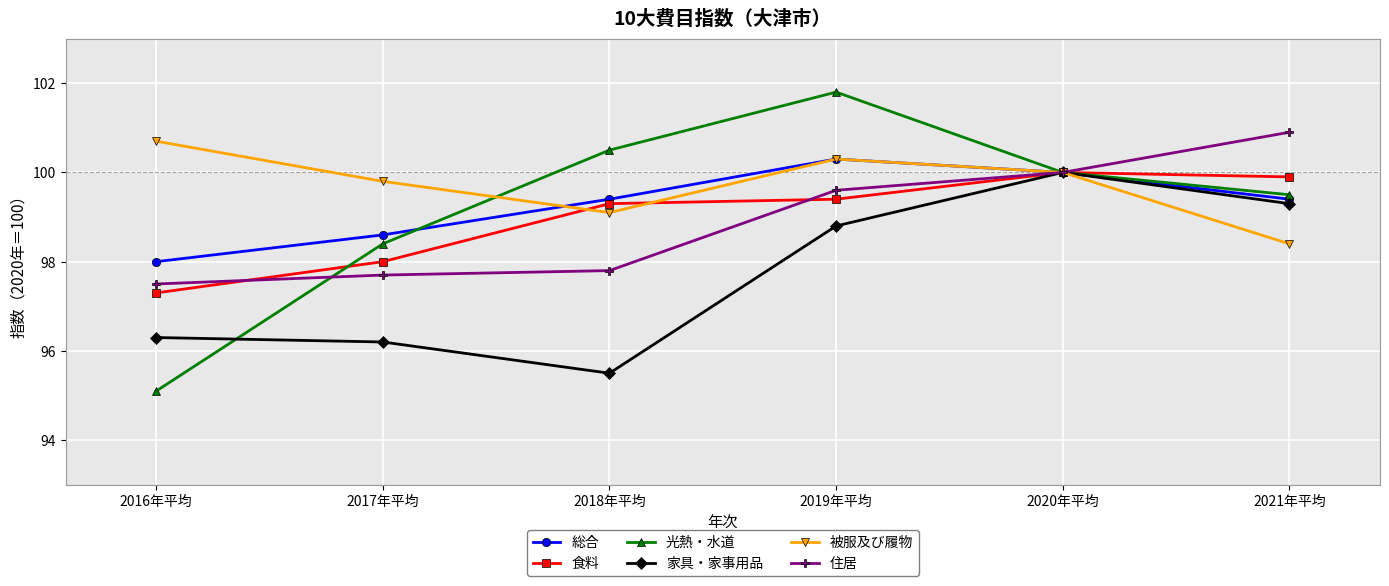

What is the value of the 総合 point at the 1st from the left?

98.0